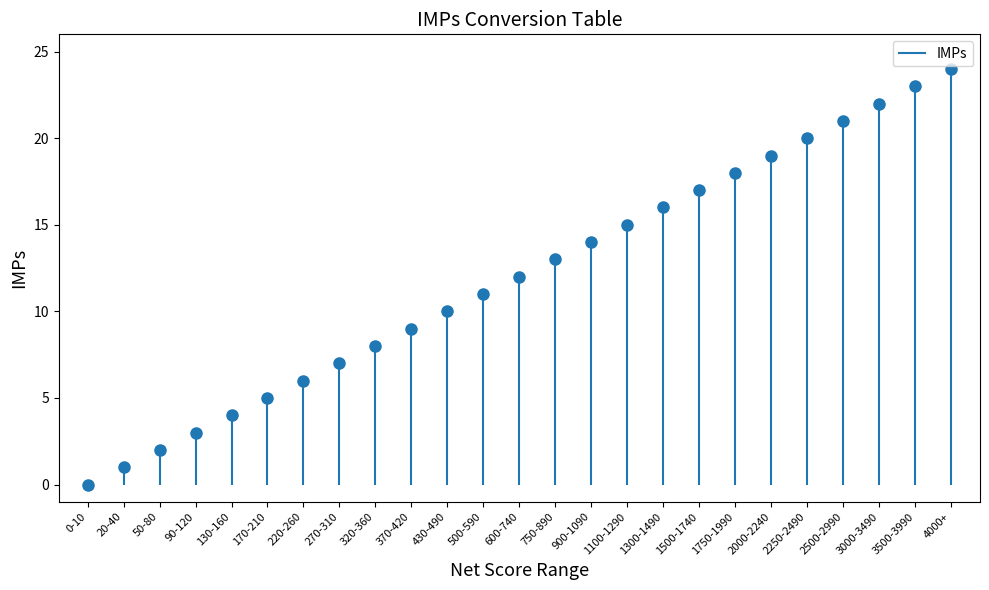

What is the label of the 3rd point from the right?

3000-3490